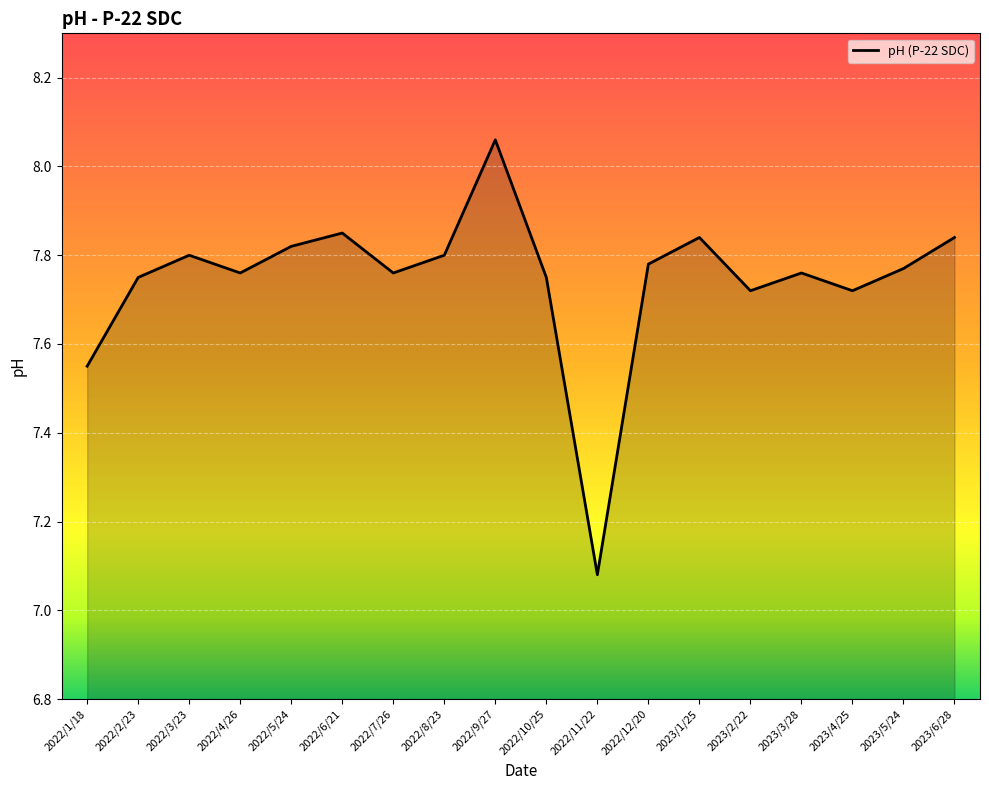

At which category does the chart reach its peak across all series?

2022/9/27